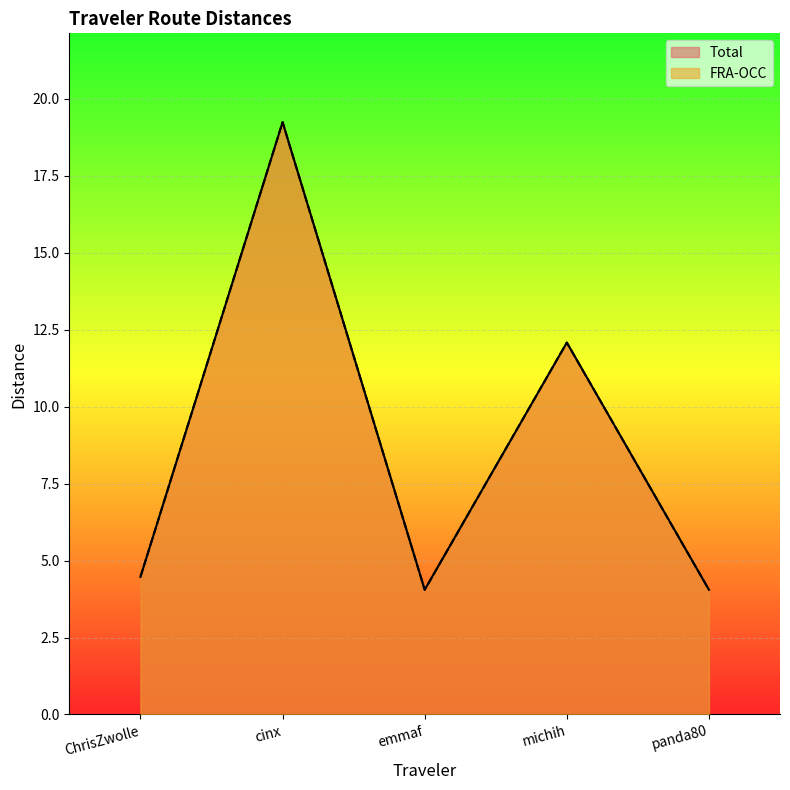

What is the difference between the maximum and second lowest values in the Total series?

15.2